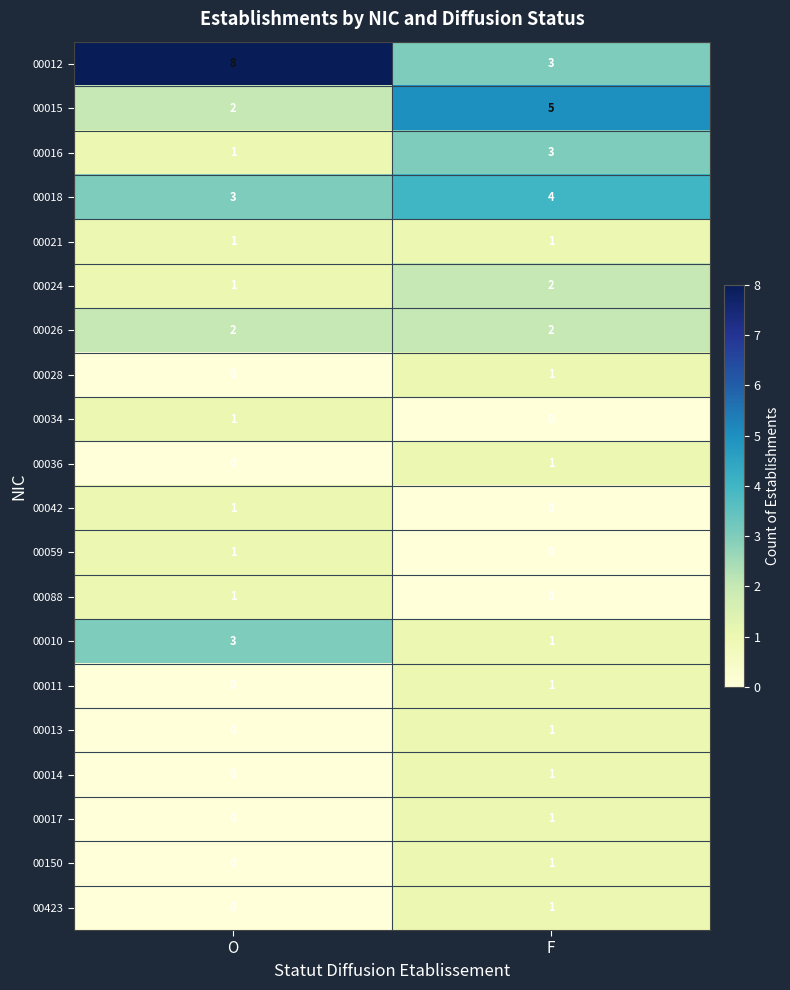

True or false: 00012 has a value of 1 at F.

False